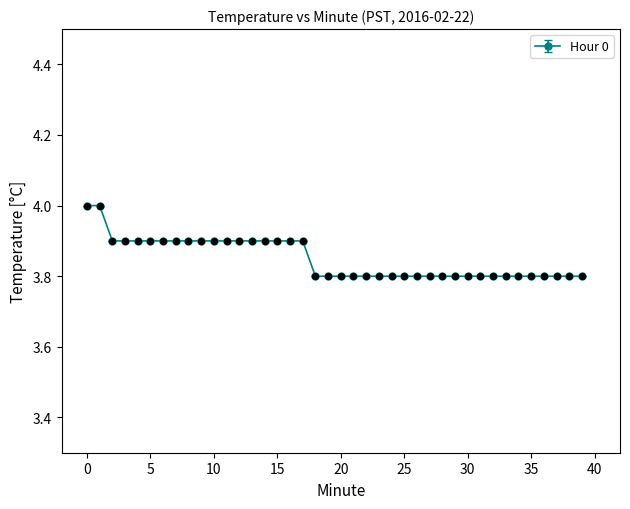

What is the value of the 9th point from the left?

3.9